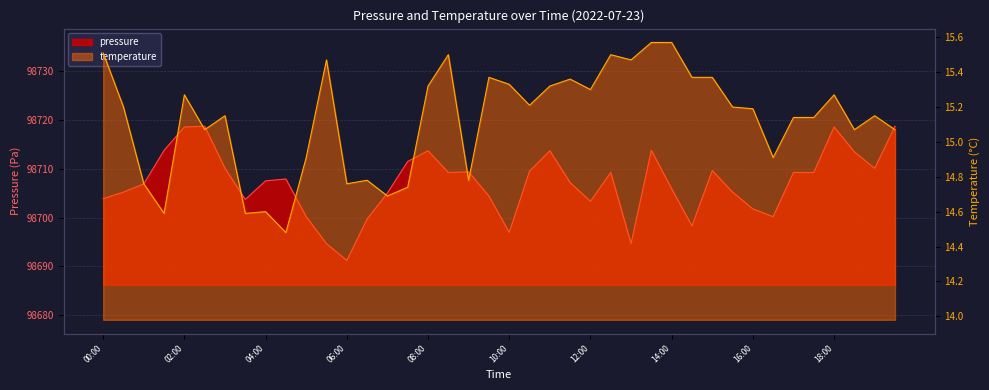

What are all the series names shown in the legend?

pressure, temperature